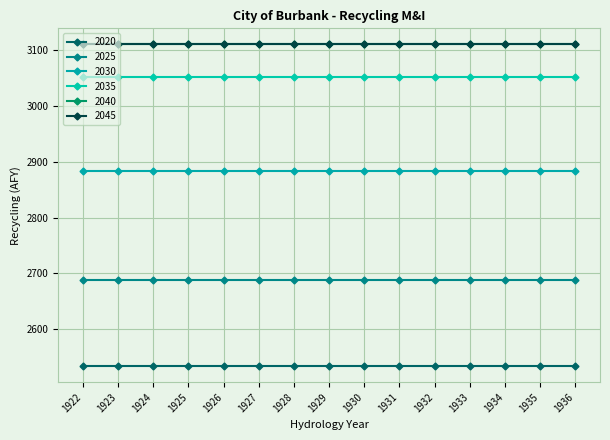

Is this an area chart (filled region under the line)?

No